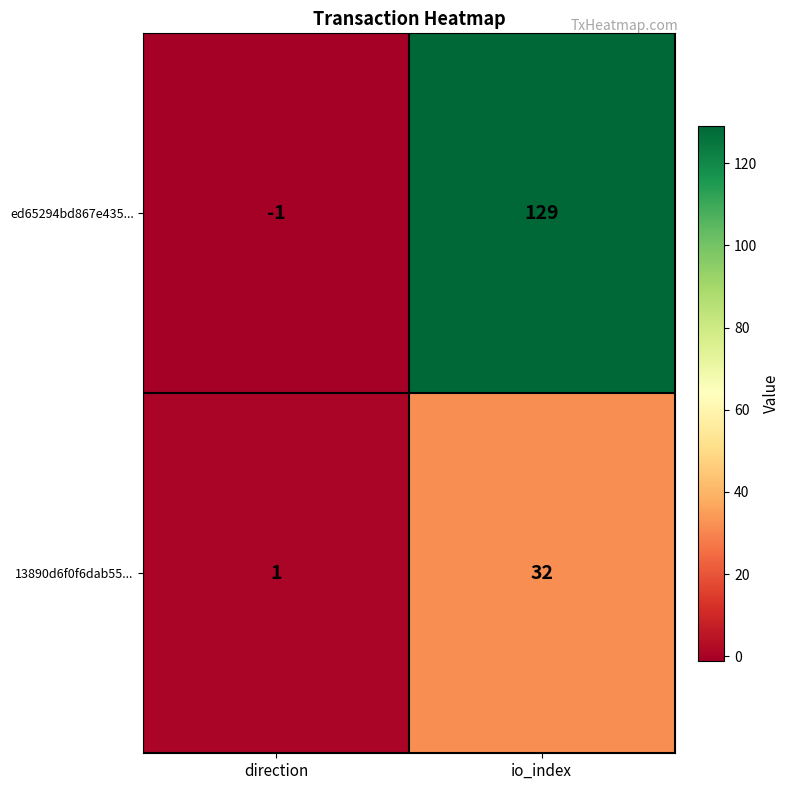

Reading right to left, list all the values displayed in this chart.

ed65294bd867e435...: io_index=129	direction=-1
13890d6f0f6dab55...: io_index=32	direction=1